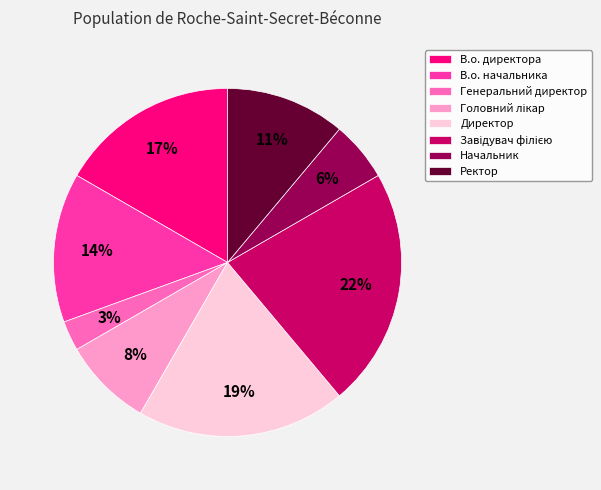

Which slice is the smallest?

Генеральний директор